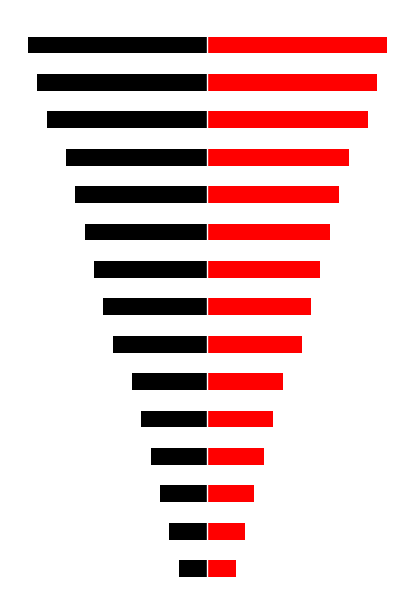

At how many categories does at least one series exceed -6?

15